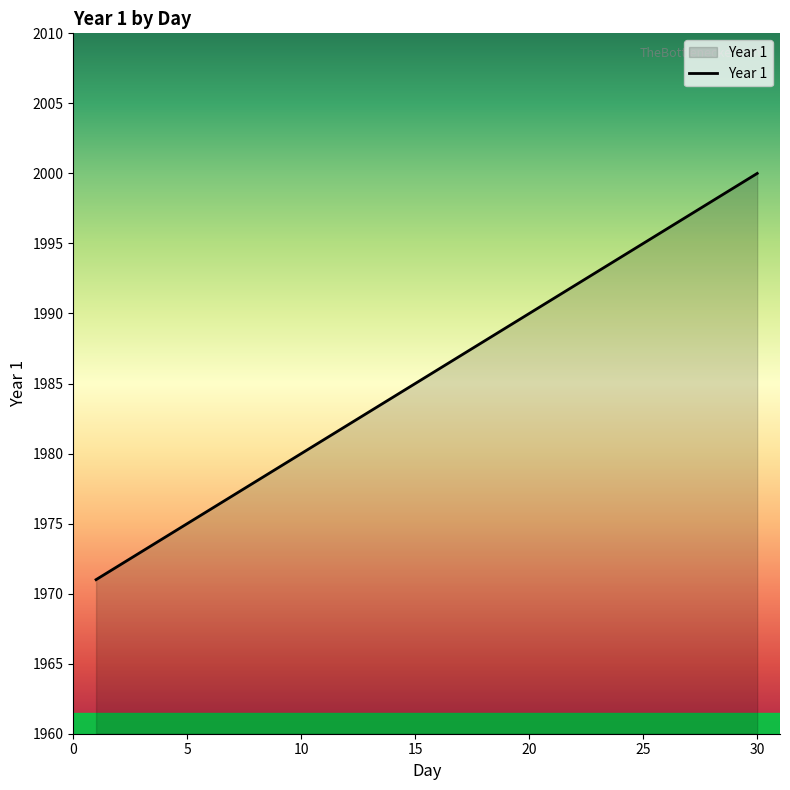

Reading left to right, list all the values displayed in this chart.

1971	1972	1973	1974	1975	1976	1977	1978	1979	1980	1981	1982	1983	1984	1985	1986	1987	1988	1989	1990	1991	1992	1993	1994	1995	1996	1997	1998	1999	2000